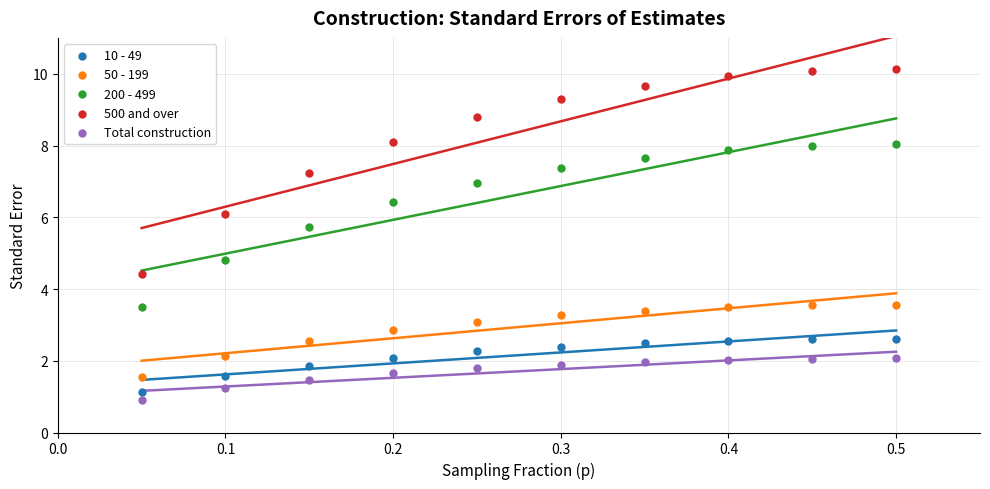

Across all data points, what is the range of Y values (max minus min)?

9.2